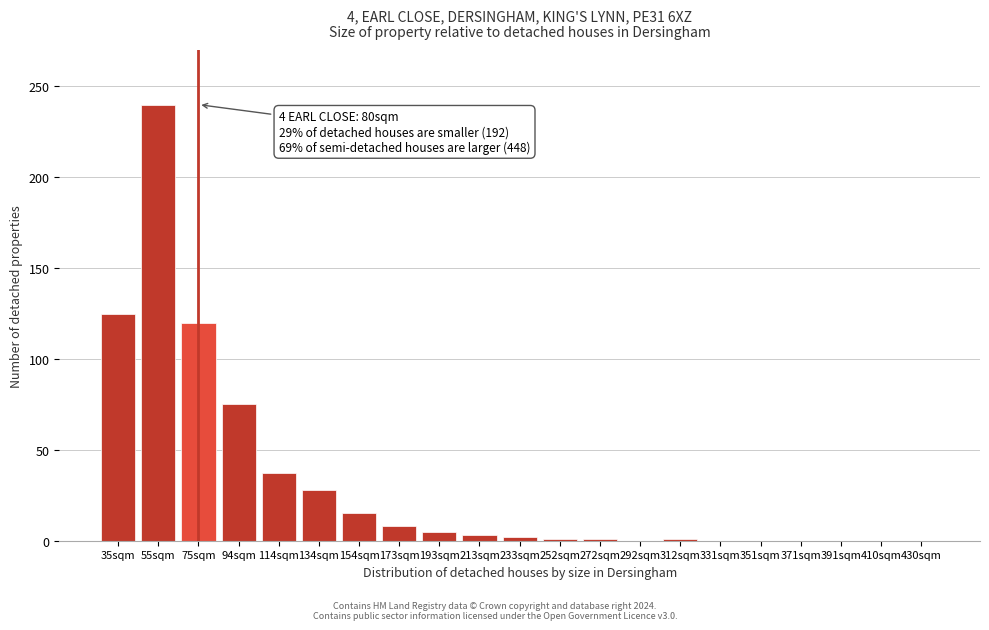

Which has a higher value, 430sqm or 94sqm?

94sqm